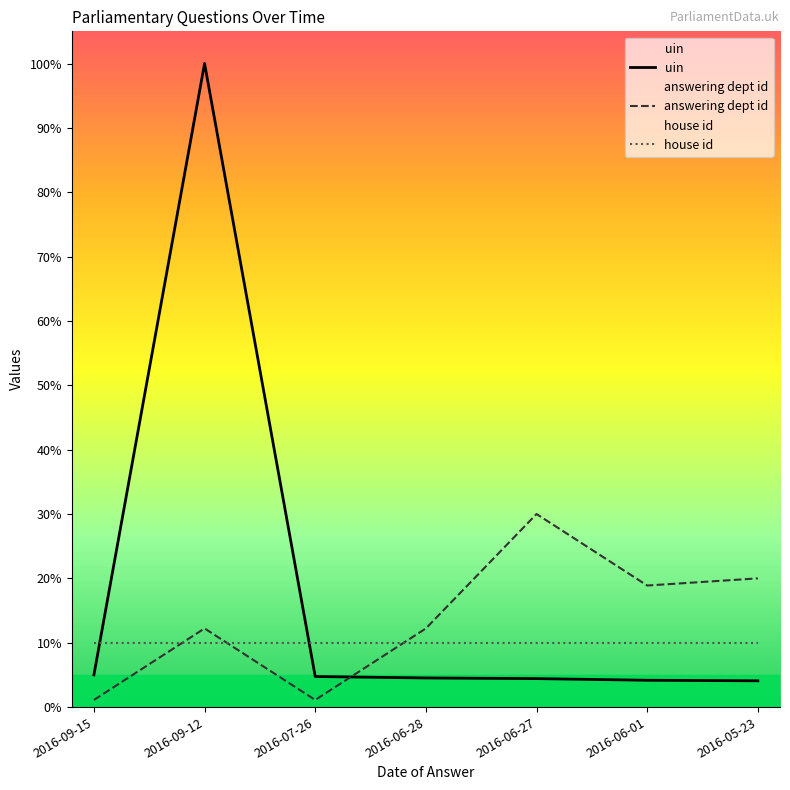

How many intersections are there between answering dept id and uin?

1